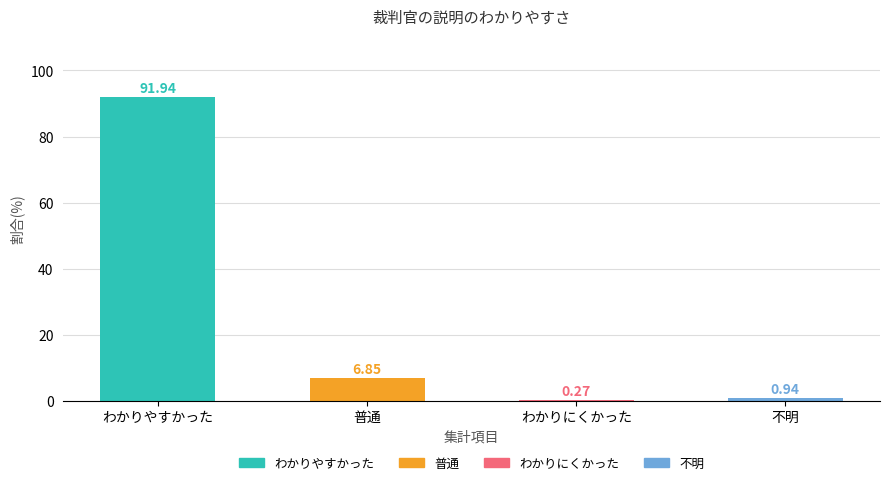

Does the chart contain stacked bars?

No